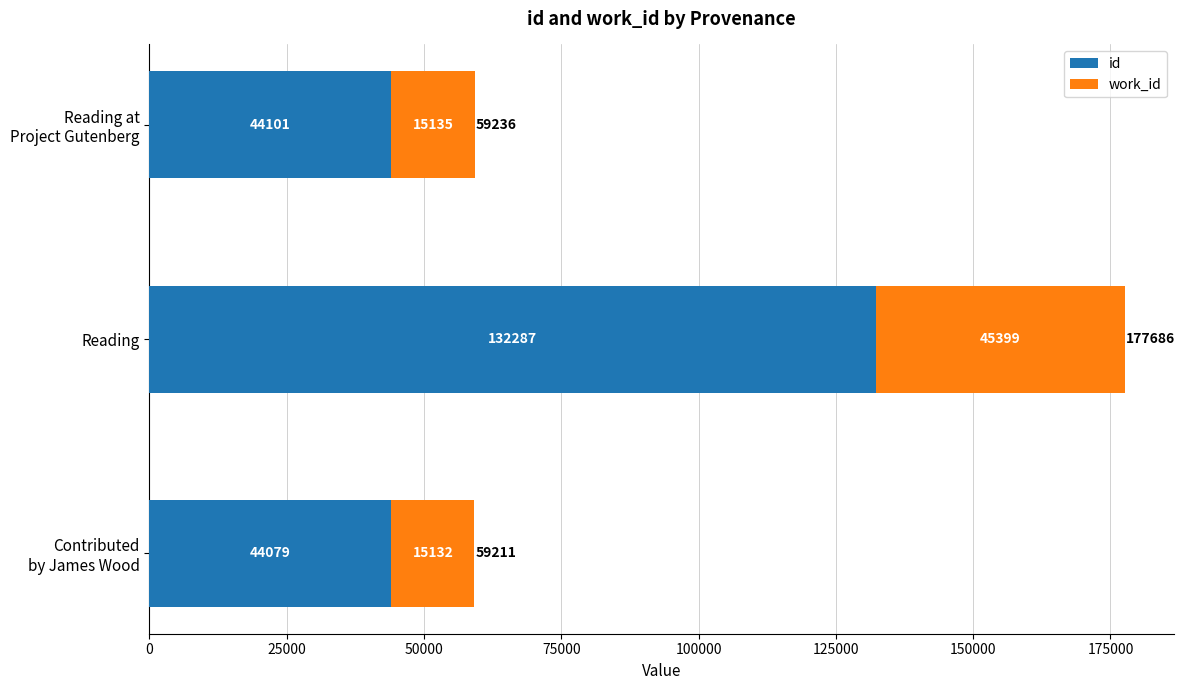

How many data points in id are less than 44101?

1